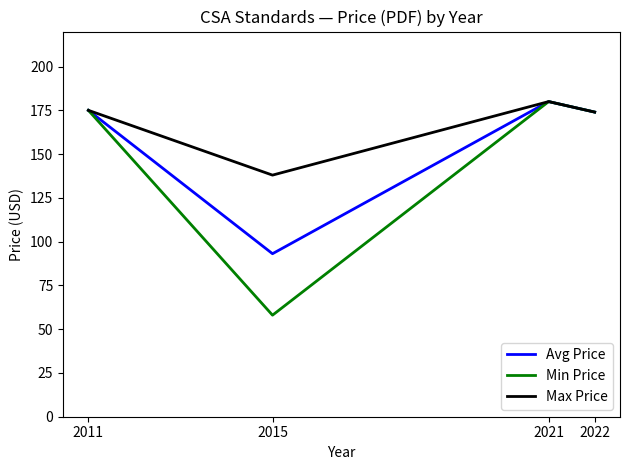

How many distinct data groups are displayed?

3